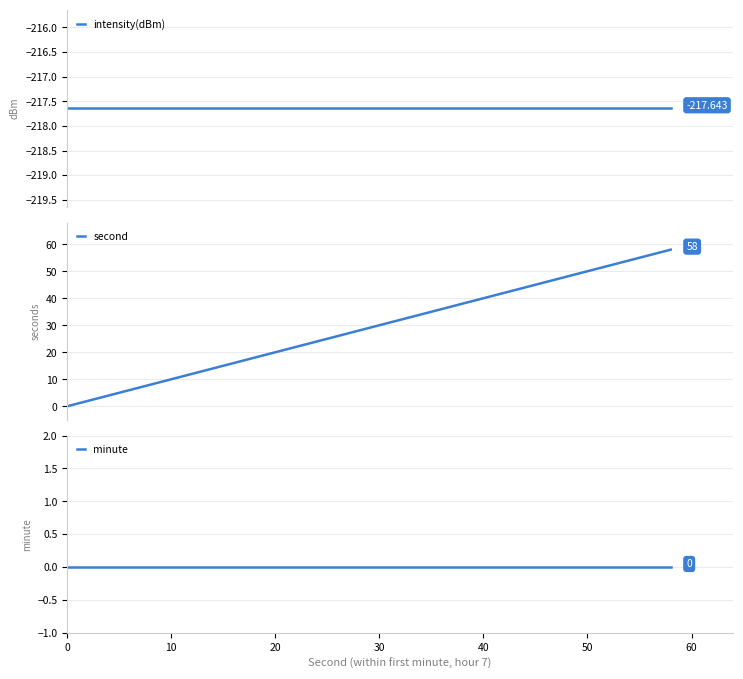

True or false: second has more than 2 interior local peaks.

False